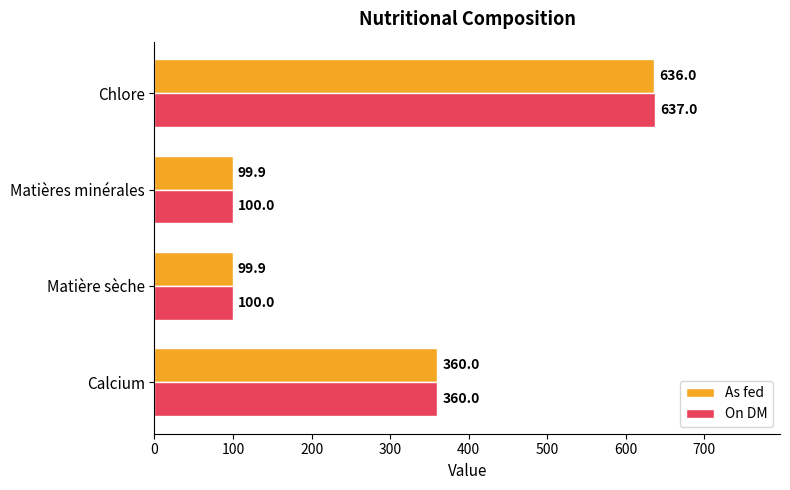

Rank the series by their maximum value, from highest to lowest.

On DM, As fed